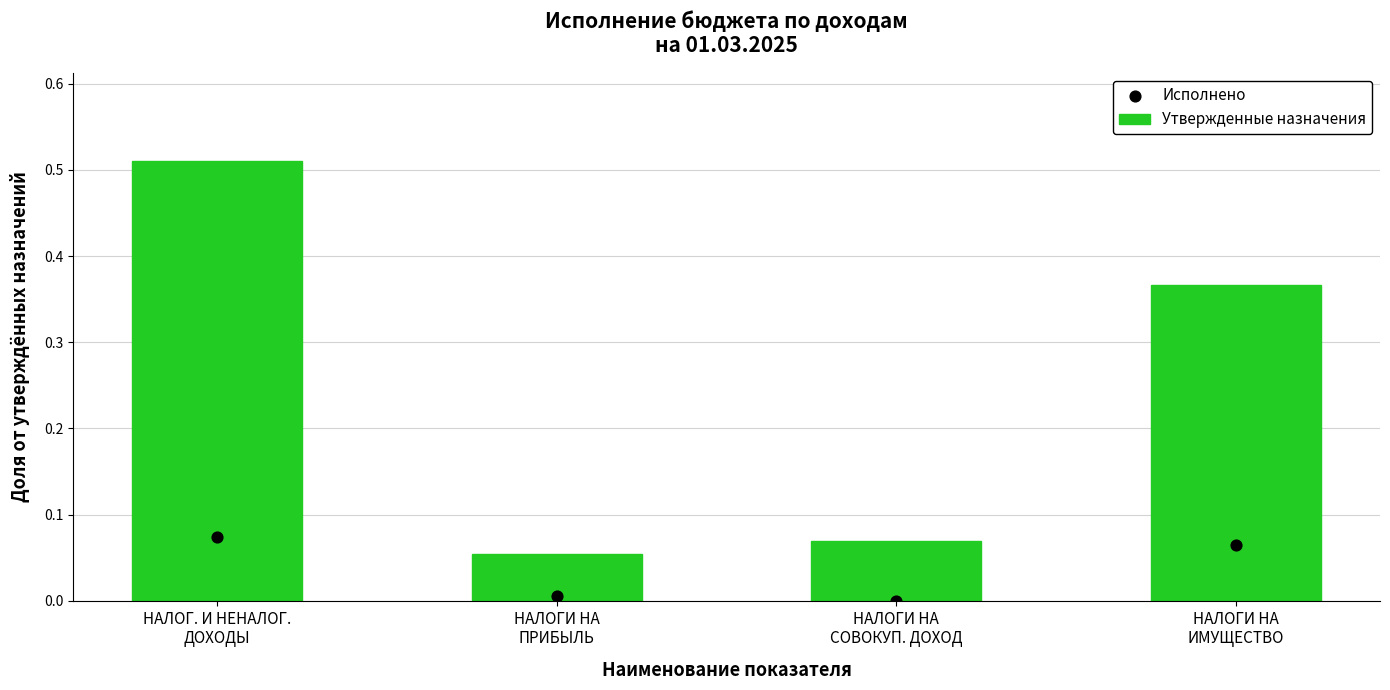

Which series contains the highest Y value?

Утвержденные назначения